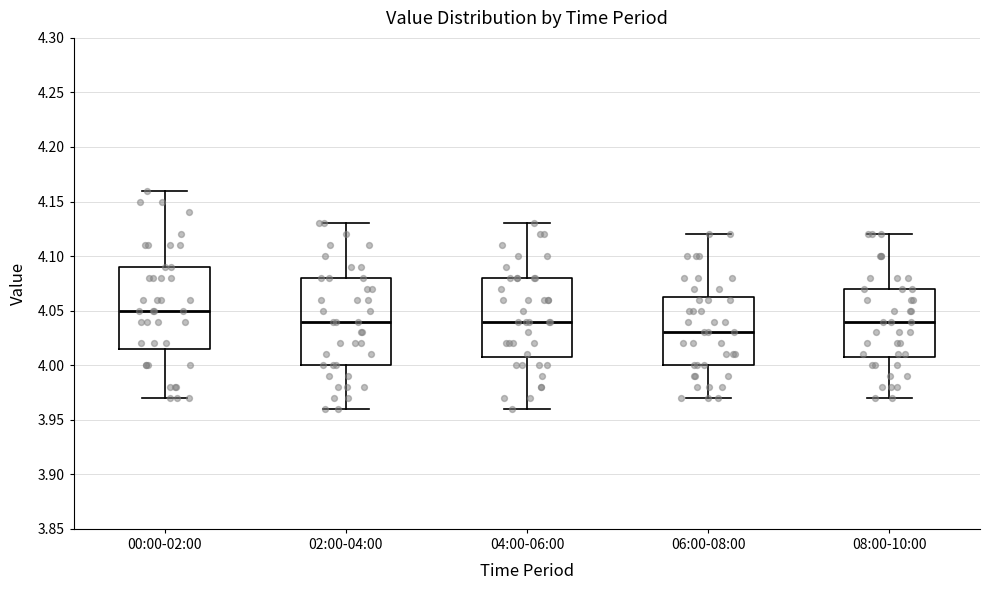

Reading left to right, transcribe this box plot: for each box, give where its median line is, the range the box spans, and where its two whiskers end, as read against the y-axis. The values are not printed on the chart, so give them approximately, as read against the axis.

00:00-02:00: median 4.050, box 4.015 to 4.090, whiskers 3.970 to 4.160
02:00-04:00: median 4.040, box 4.000 to 4.080, whiskers 3.960 to 4.130
04:00-06:00: median 4.040, box 4.010 to 4.080, whiskers 3.960 to 4.130
06:00-08:00: median 4.030, box 4.000 to 4.065, whiskers 3.970 to 4.120
08:00-10:00: median 4.040, box 4.010 to 4.070, whiskers 3.970 to 4.120